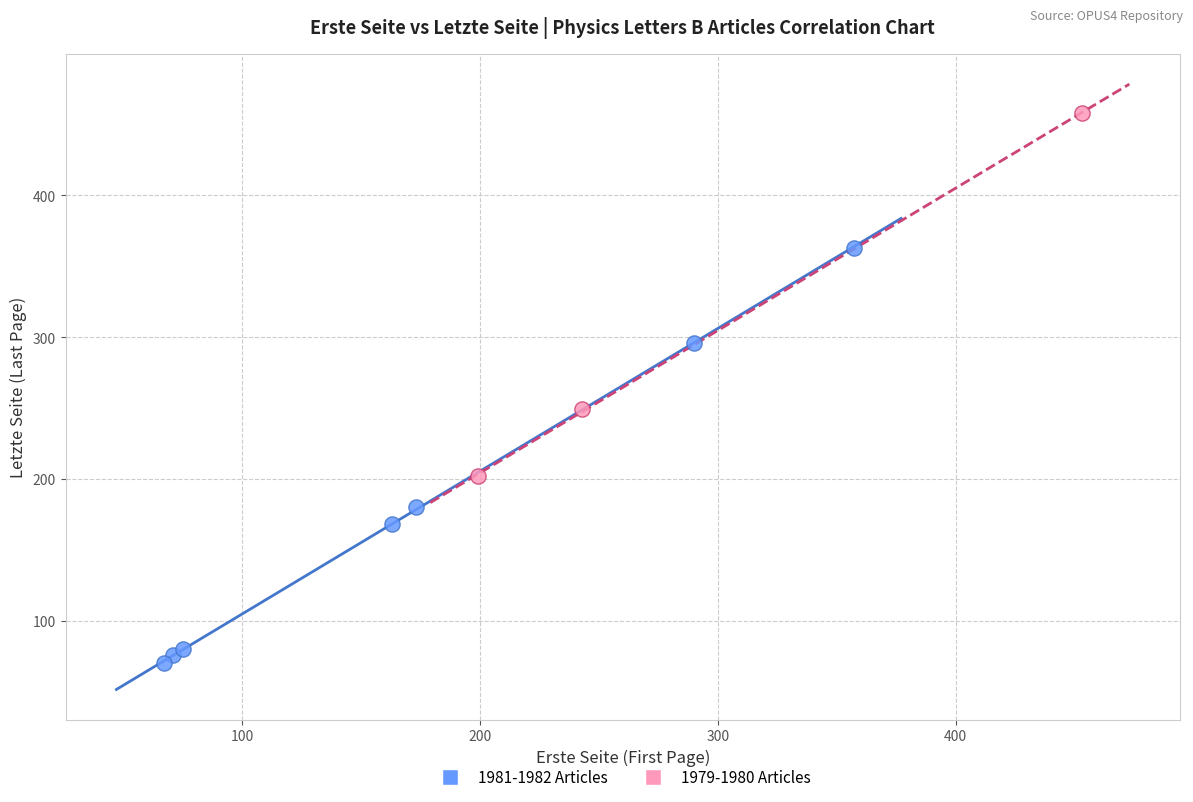

Which series contains the lowest Y value?

1981-1982 Articles